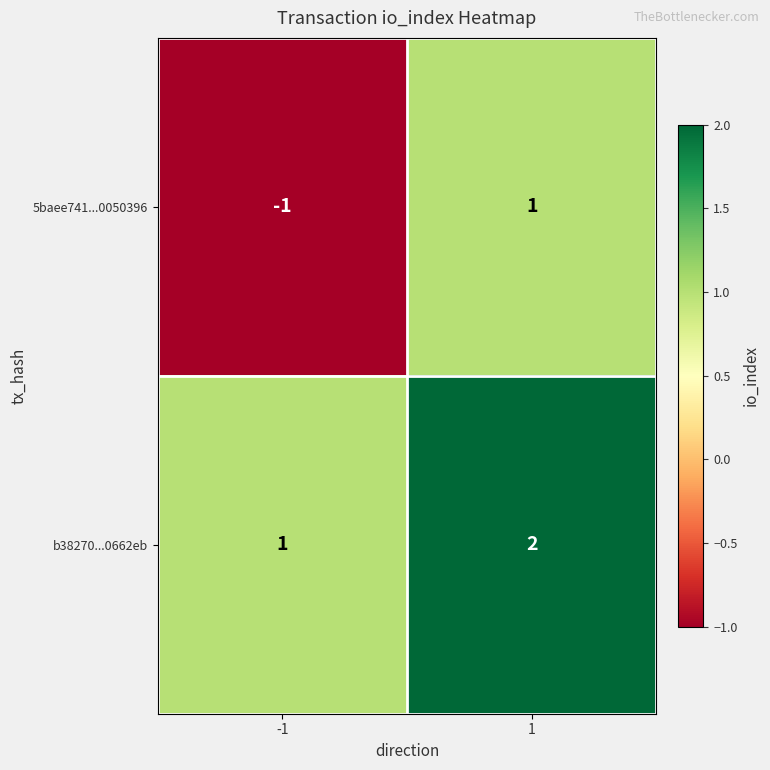

The value of 5baee741...0050396 at 1 is 1. True or false?

True